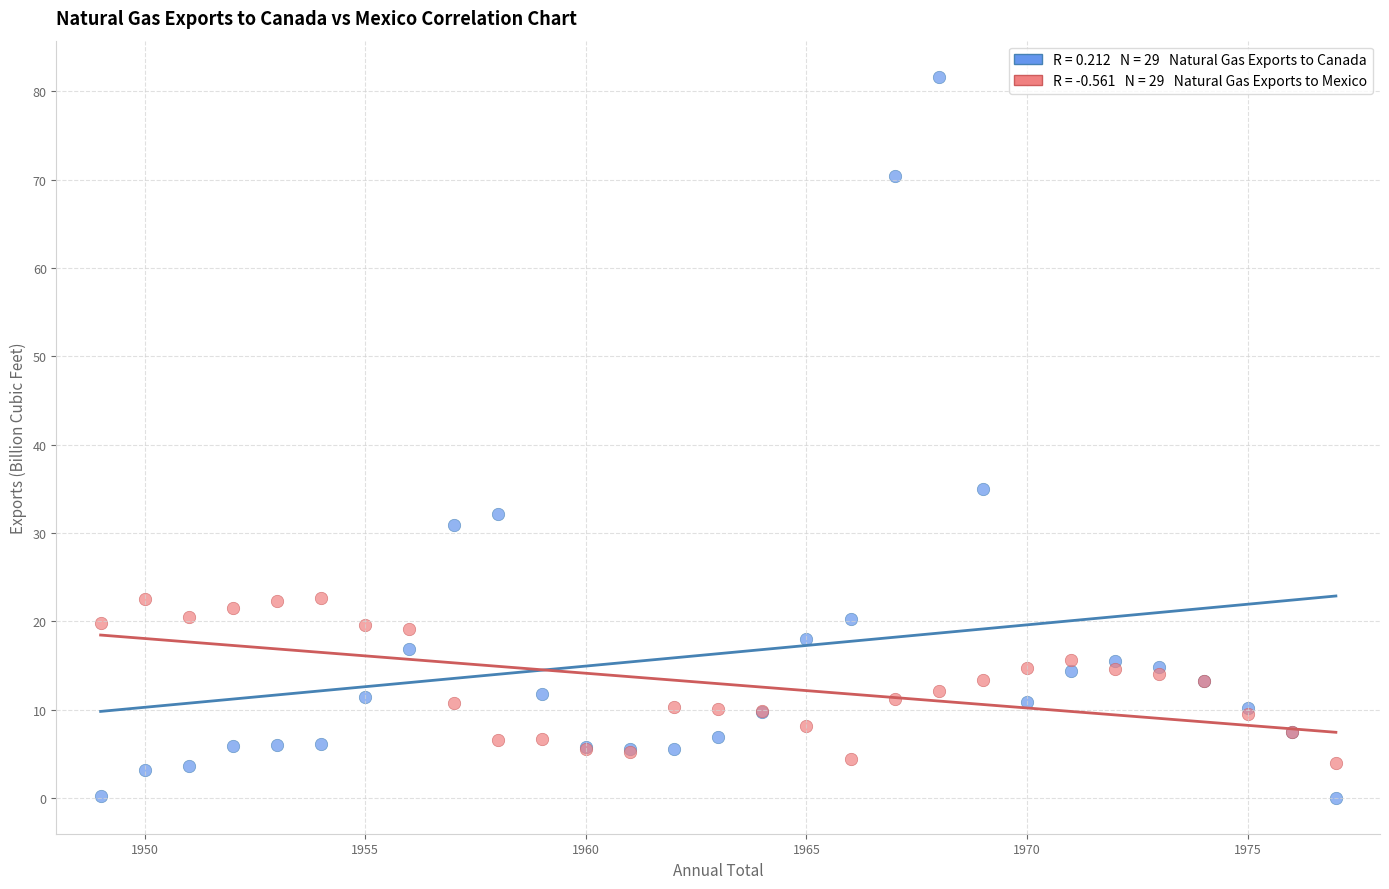

Across all series, what Y value is closest to 40?

34.9